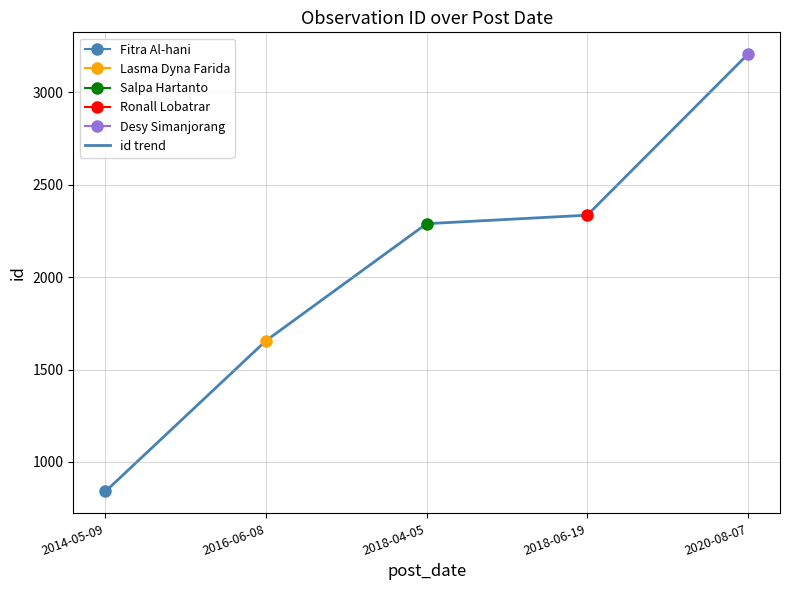

What is the label of the 1st point from the left?

2014-05-09